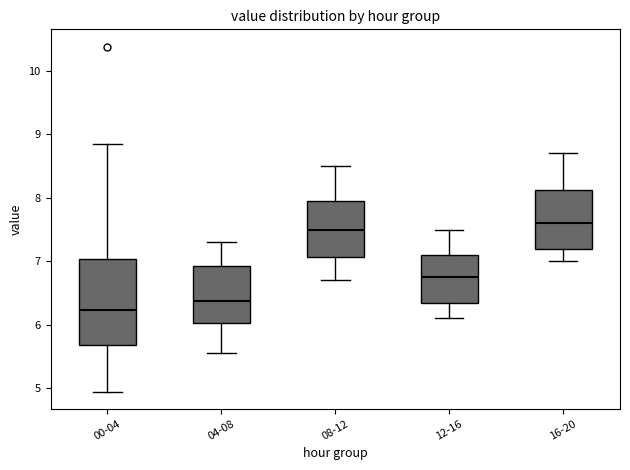

Reading left to right, transcribe this box plot: for each box, give where its median line is, the range the box spans, and where its two whiskers end, as read against the y-axis. The values are not printed on the chart, so give them approximately, as read against the axis.

00-04: median 6.2, box 5.7 to 7.0, whiskers 5.0 to 8.9
04-08: median 6.4, box 6.0 to 6.9, whiskers 5.6 to 7.3
08-12: median 7.5, box 7.1 to 8.0, whiskers 6.7 to 8.5
12-16: median 6.8, box 6.3 to 7.1, whiskers 6.1 to 7.5
16-20: median 7.6, box 7.2 to 8.1, whiskers 7.0 to 8.7